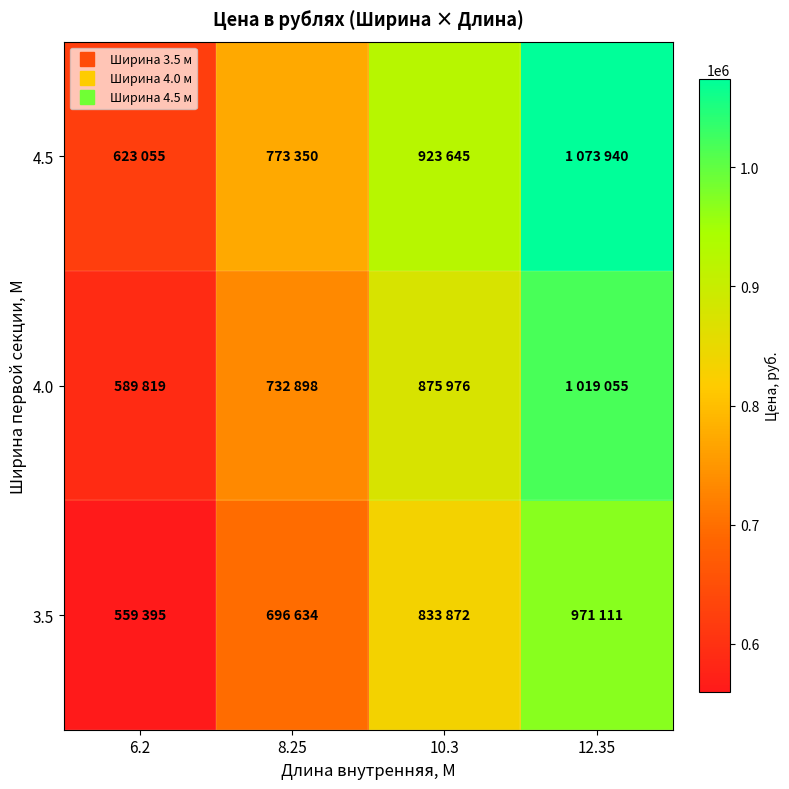

Reading left to right, what are all the values shown in this chart?

3.5: 6.2=559395	8.25=696634	10.3=833872	12.35=971111
4.0: 6.2=589819	8.25=732898	10.3=875976	12.35=1019055
4.5: 6.2=623055	8.25=773350	10.3=923645	12.35=1073940